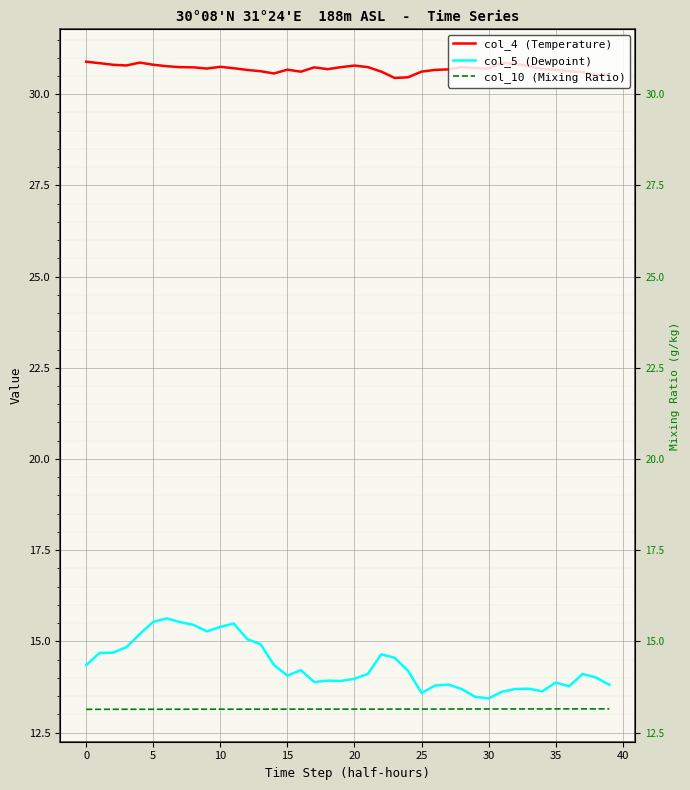

At how many categories does at least one series exceed 24?

40